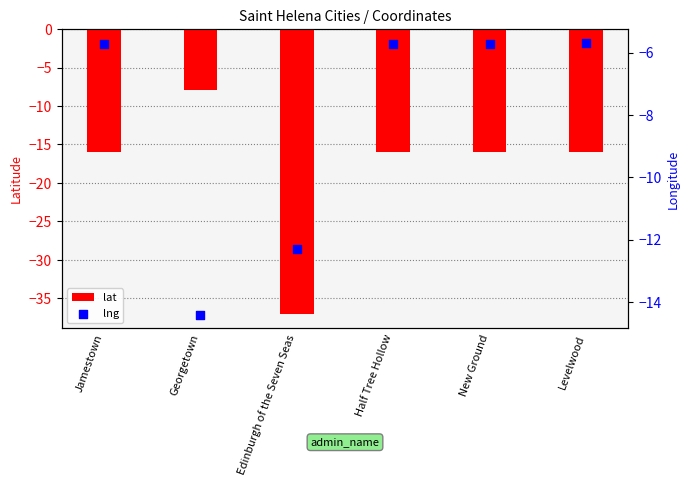

Which series contains the highest Y value?

lng